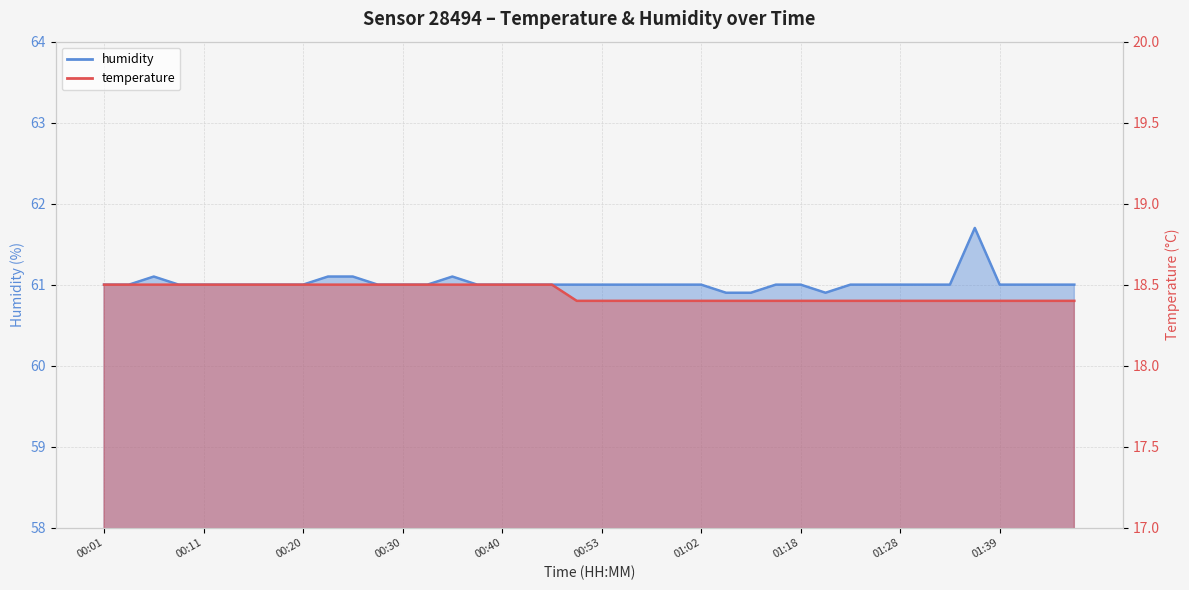

Rank the series by their maximum value, from lowest to highest.

temperature, humidity